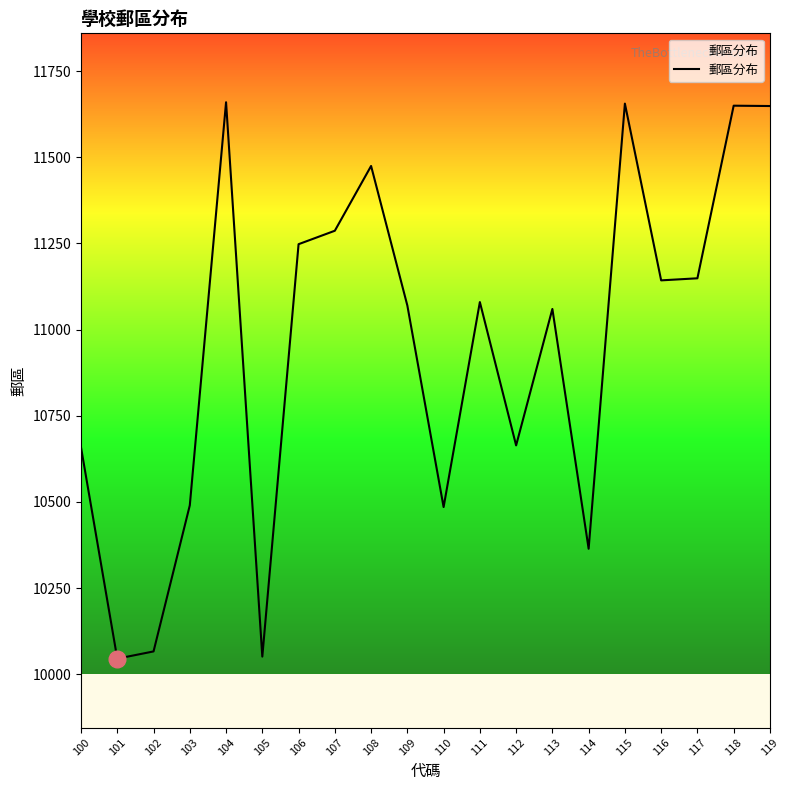

What is the average value?

10948